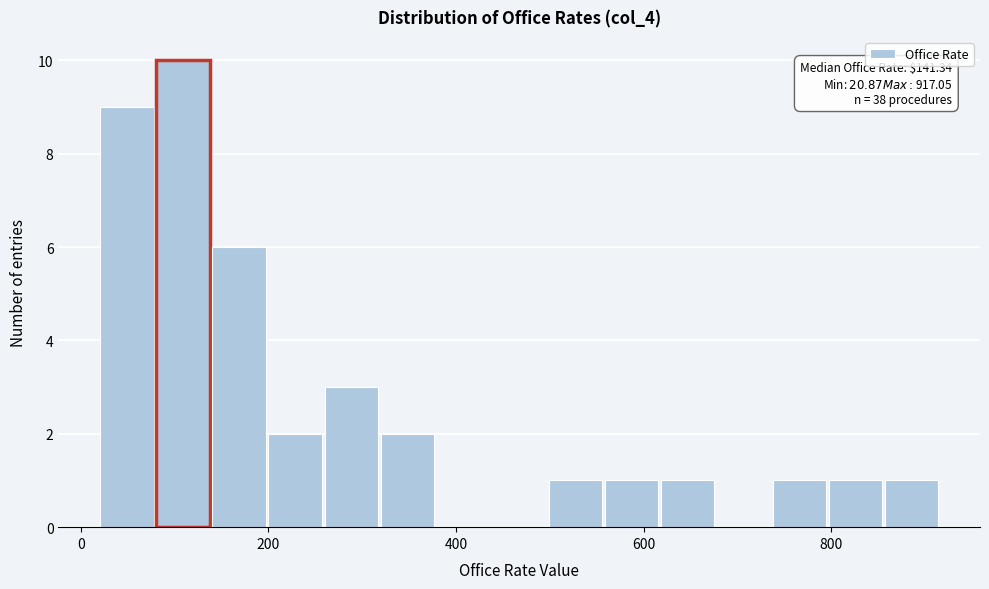

Read against the x-axis, roughly where is the centre of the tallest bar?

100